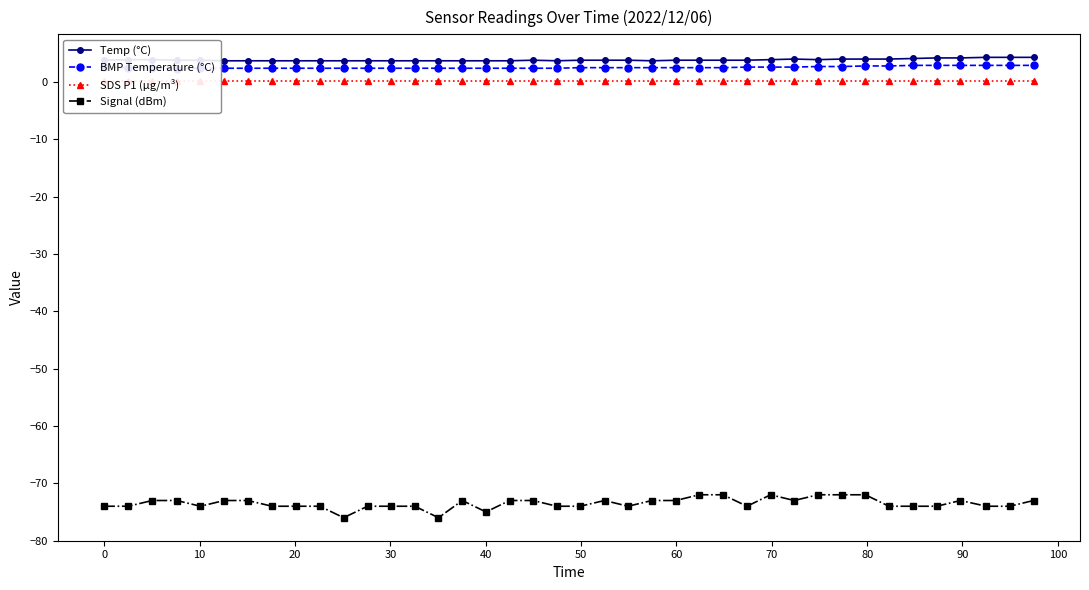

What is the value of the Temp (°C) point at the 22nd from the left?

3.8